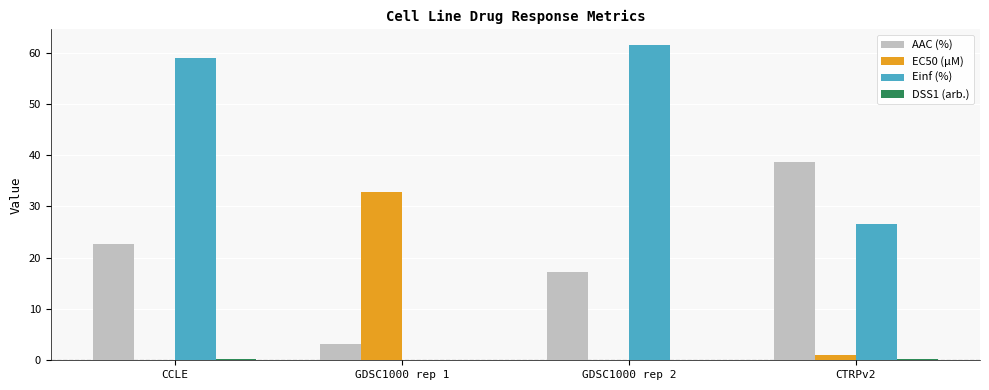

At which label is Einf (%) closest to 30?

CTRPv2